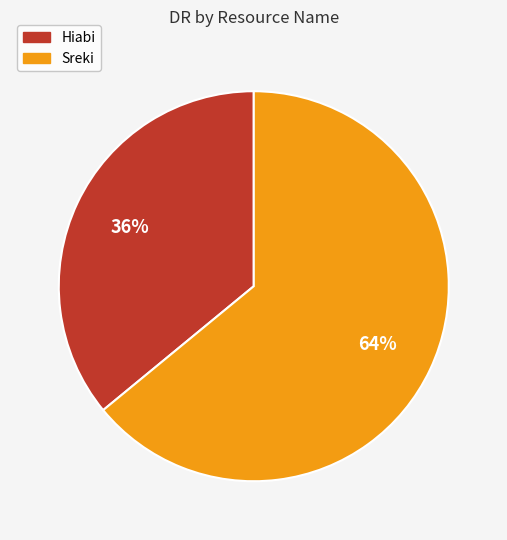

Combined, do Hiabi and Sreki account for over 50%?

Yes